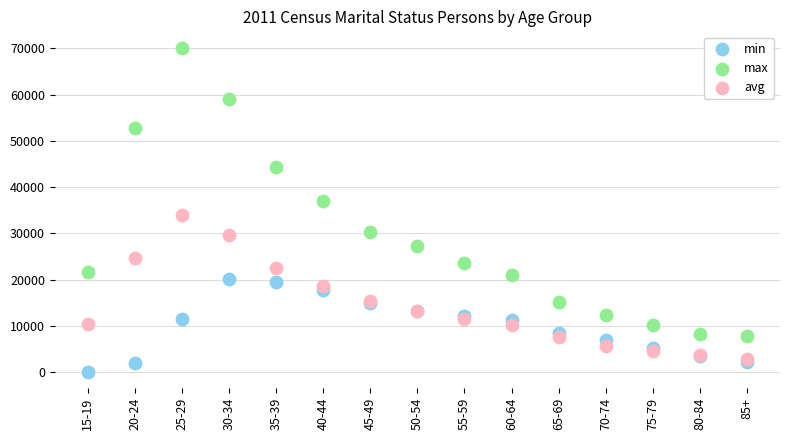

In the max series, what Y value is closest to 39022?

36986